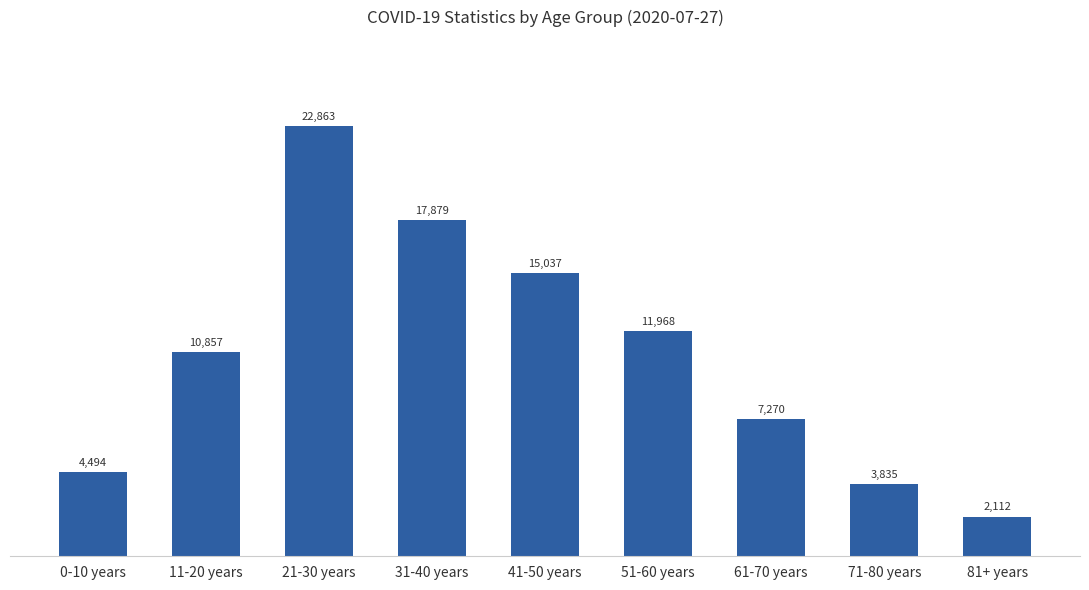

The value at 81+ years is 2112. True or false?

True